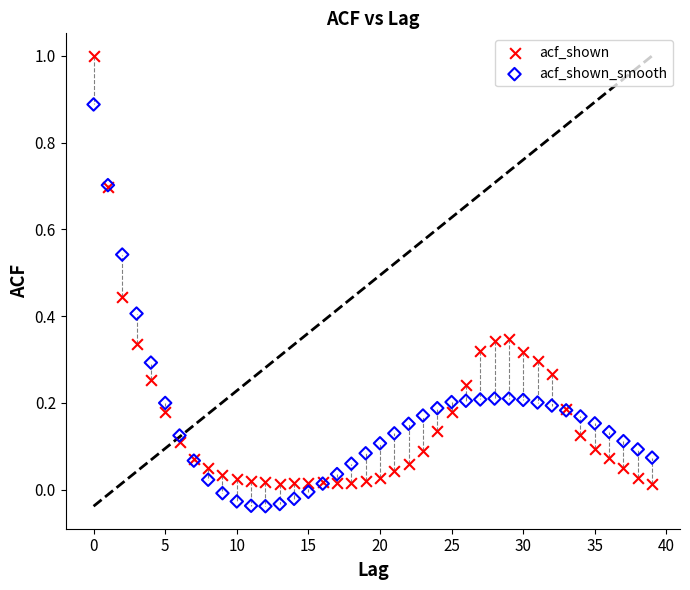

Which series has the widest spread of Y values?

acf_shown